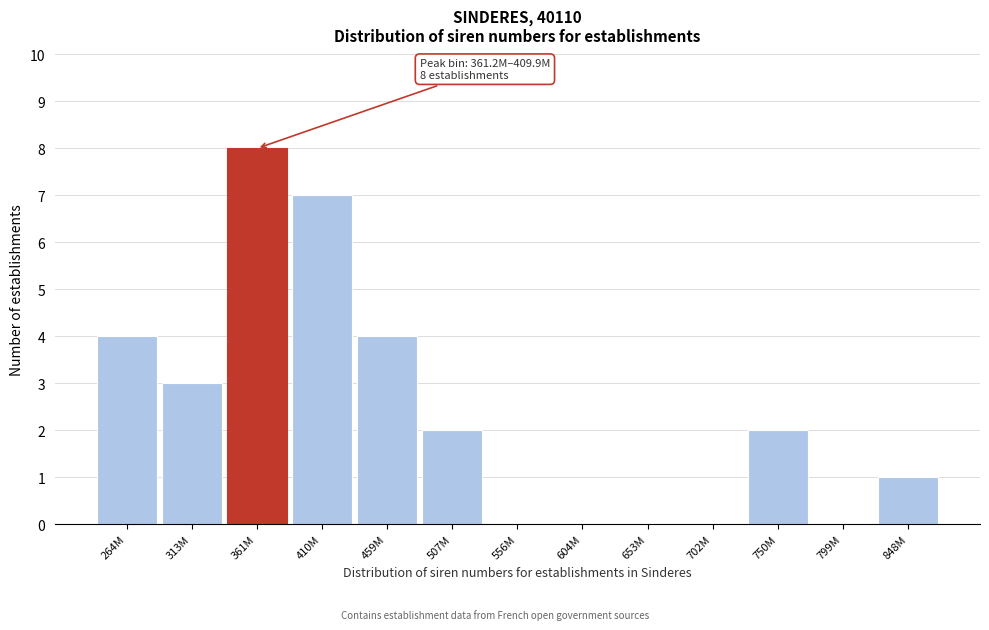

Reading right to left, extract all data points from this chart.

848M=1	799M=0	750M=2	702M=0	653M=0	604M=0	556M=0	507M=2	459M=4	410M=7	361M=8	313M=3	264M=4